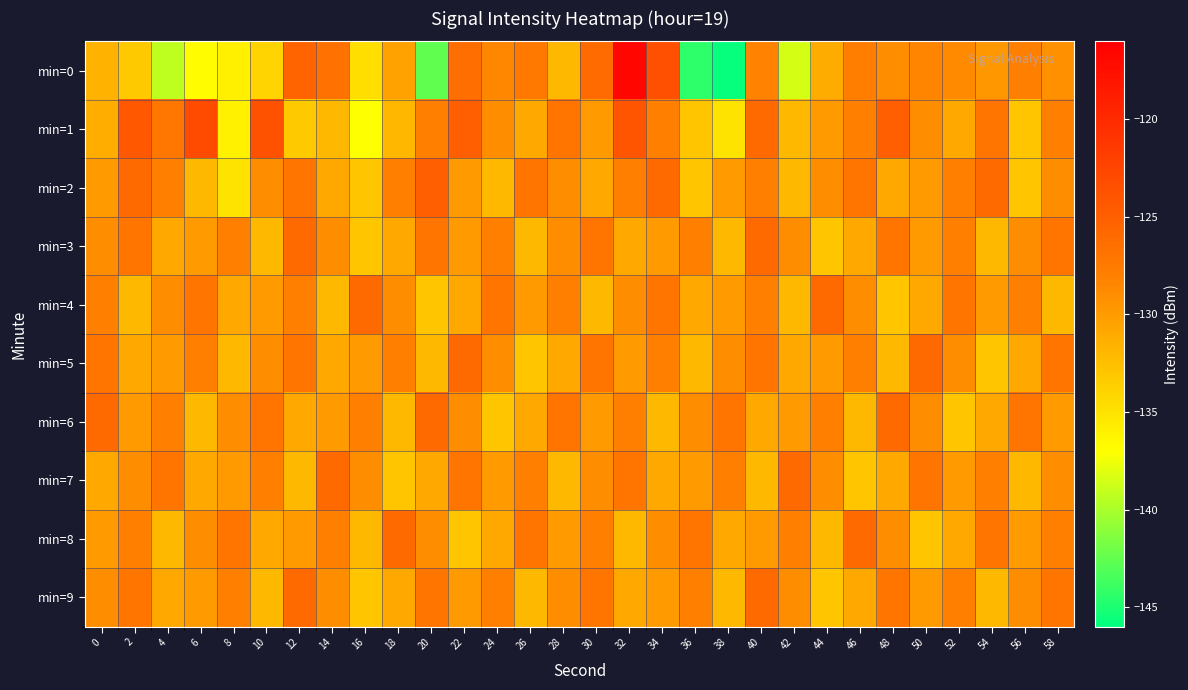

What is the total value across all series at 48?

-1290.0